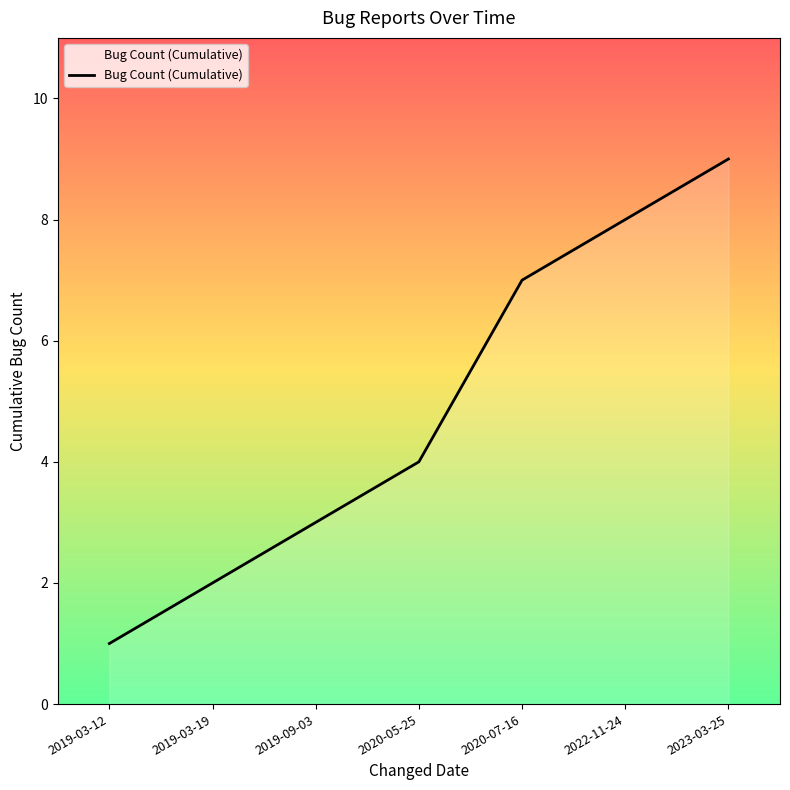

How many values are between 2 and 8?

5